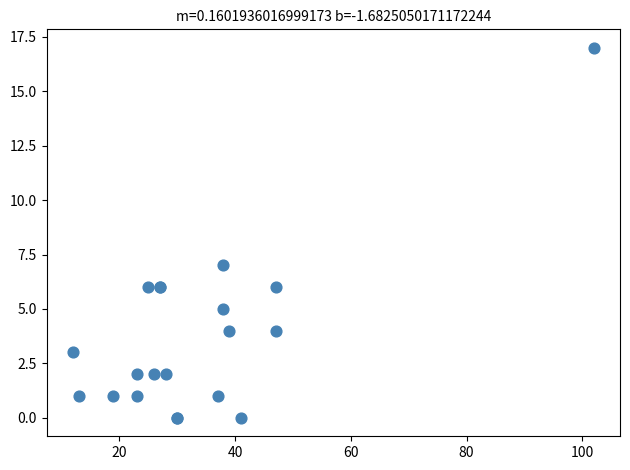

What Y value in the scatter plot is closest to 8?

7